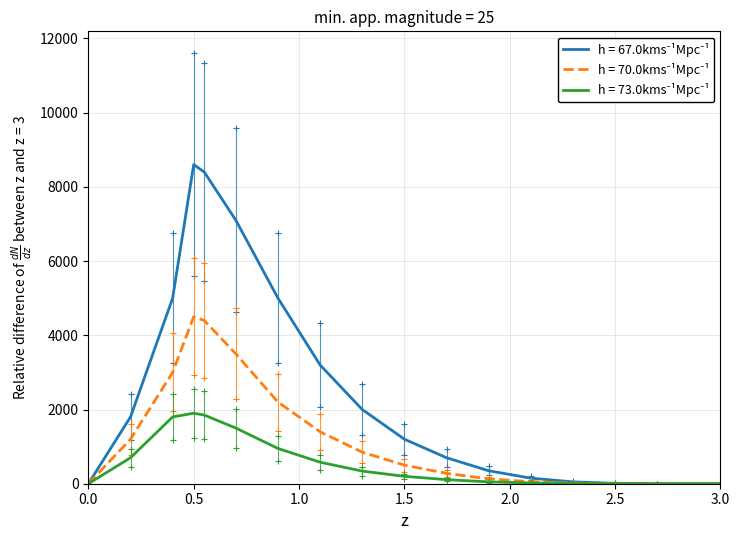

What is the maximum value shown in the chart?

8600